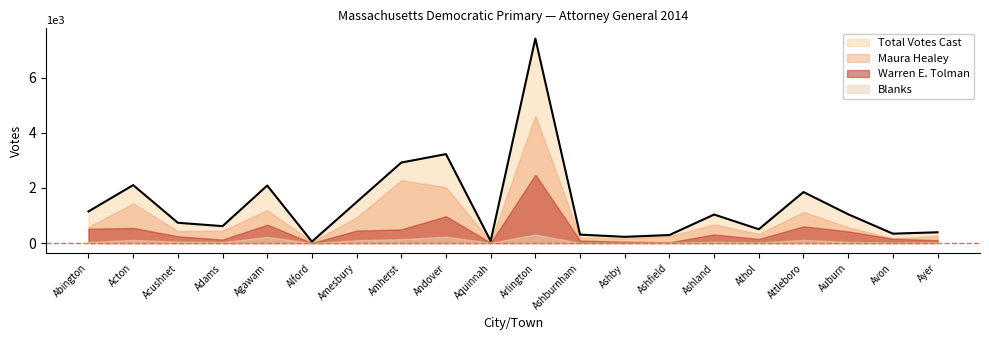

What is the value of the Total Votes Cast point at the 14th from the left?

292